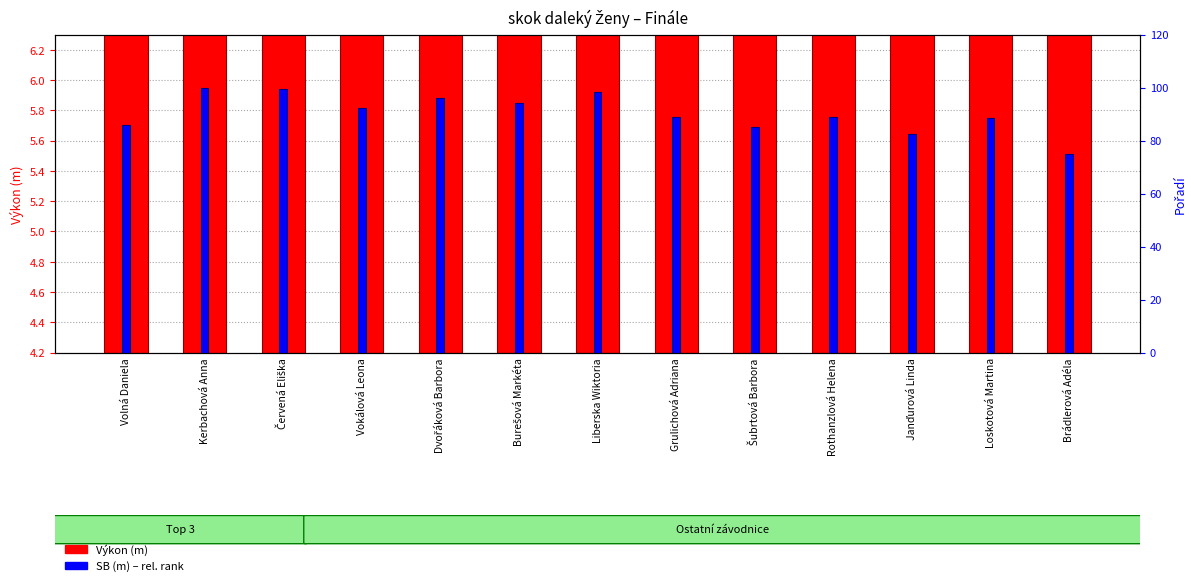

Which series has the largest total across all categories?

SB (m) – rel. rank